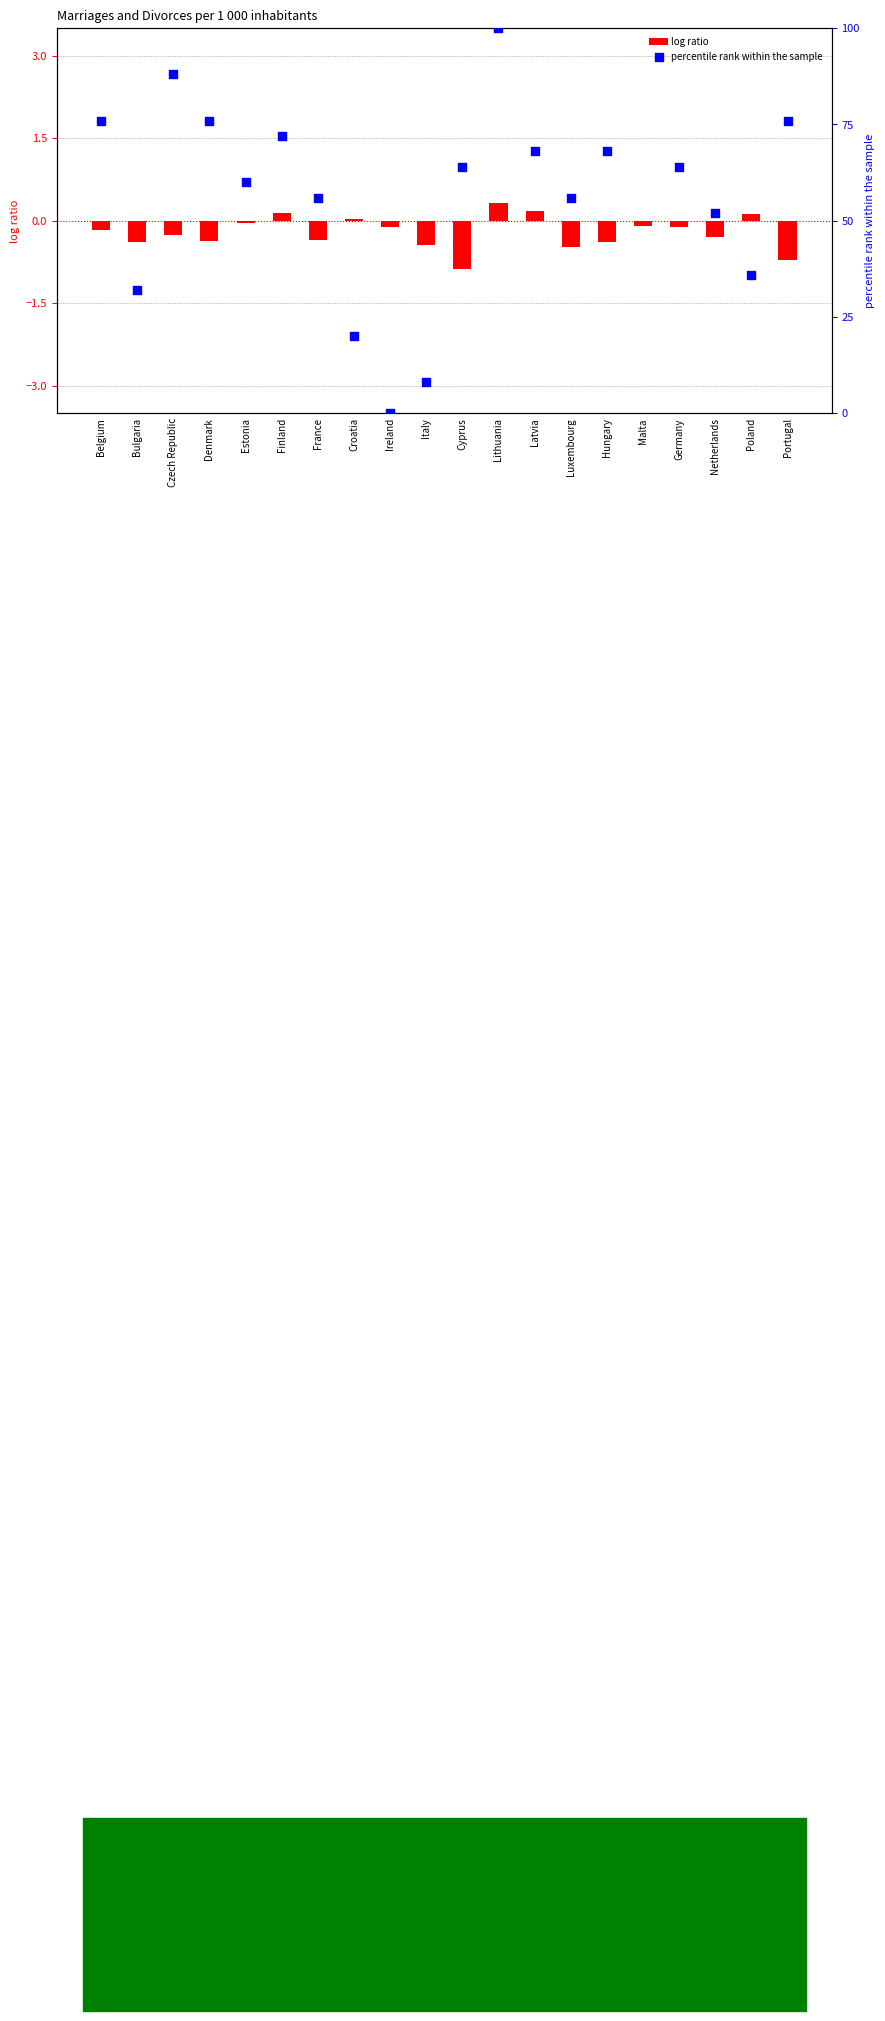

What are all the series names shown in the legend?

log ratio, percentile rank within the sample